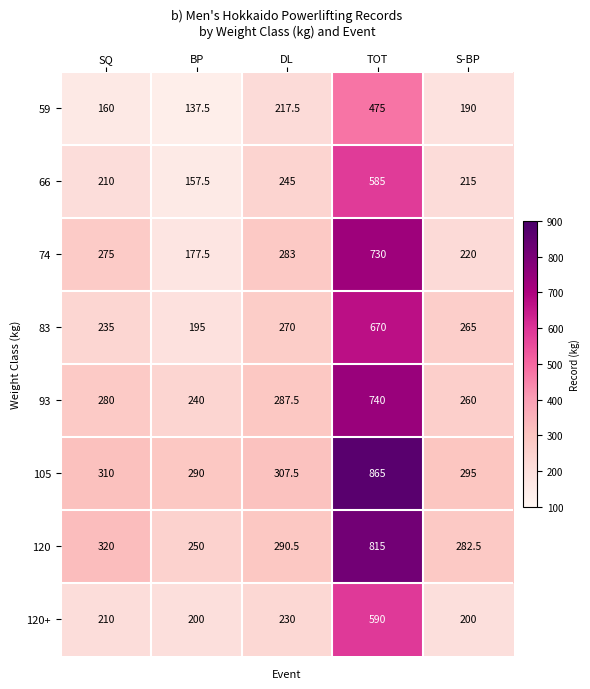

What is the smallest value displayed?

137.5